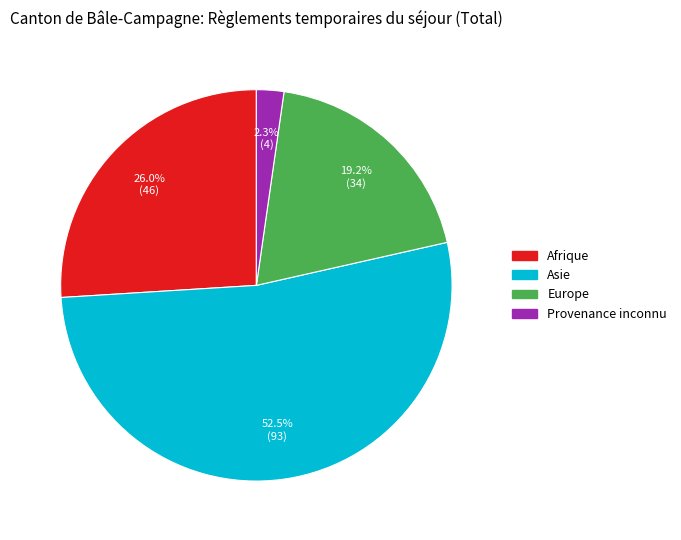

Which slice is the smallest?

Provenance inconnu